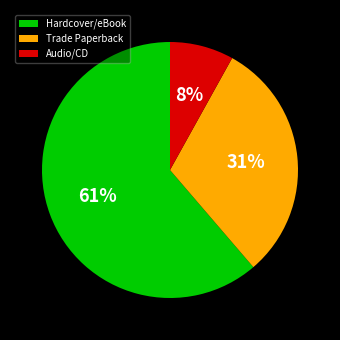

Which has a higher value, Trade Paperback or Hardcover/eBook?

Hardcover/eBook